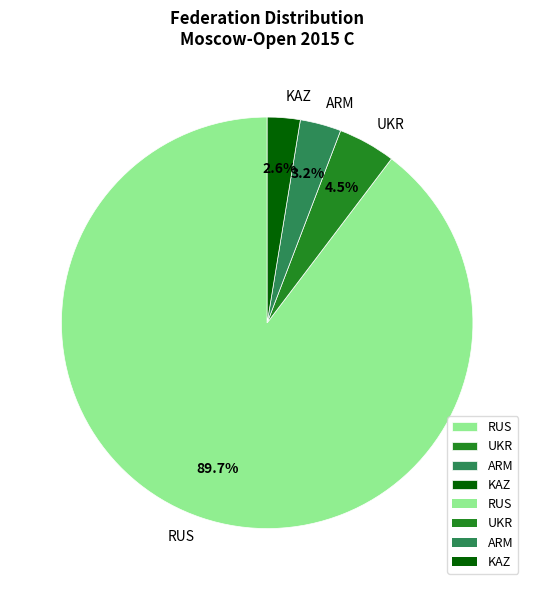

Does RUS account for over 50% of the chart?

Yes